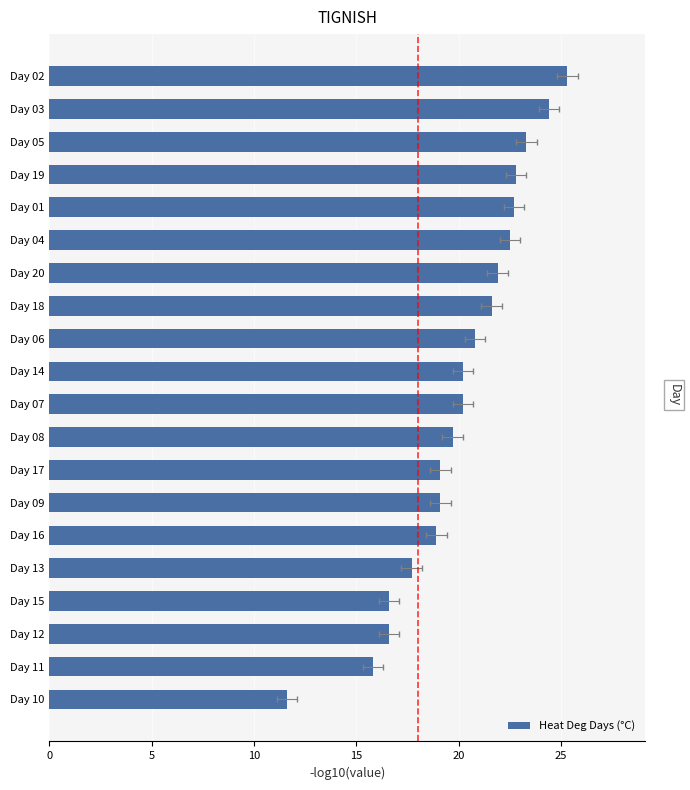

What is the difference between the second highest and second lowest values?

8.6